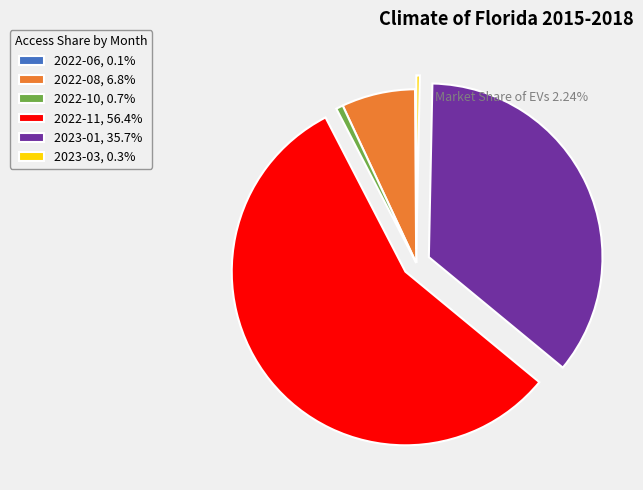

Combined, do 2023-03, 0.3% and 2022-08, 6.8% account for over 50%?

No